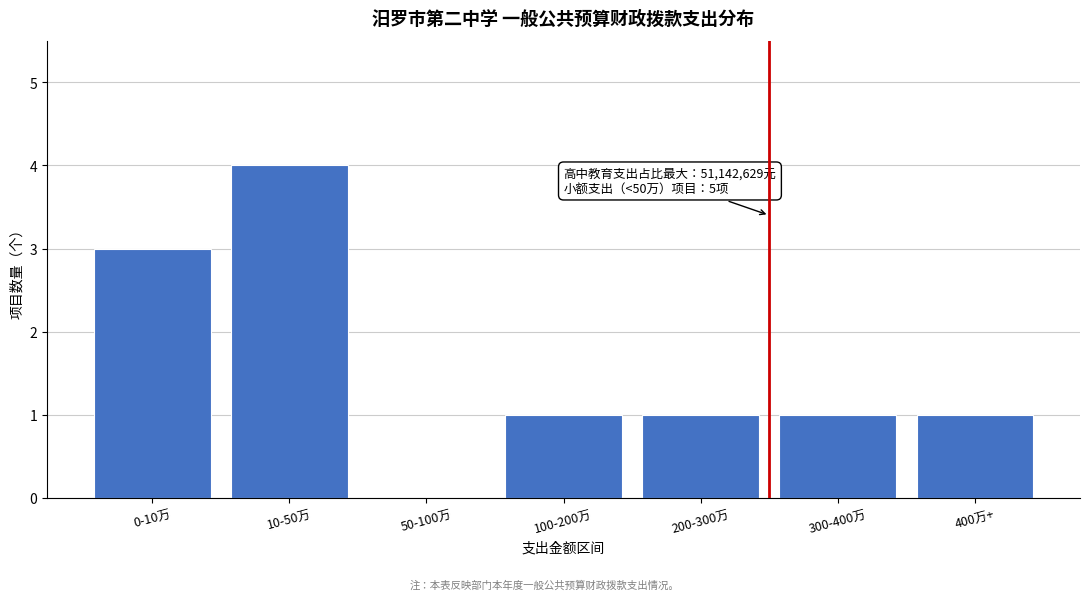

Approximately how many times larger is the value at 300-400万 compared to 400万+?

1.0